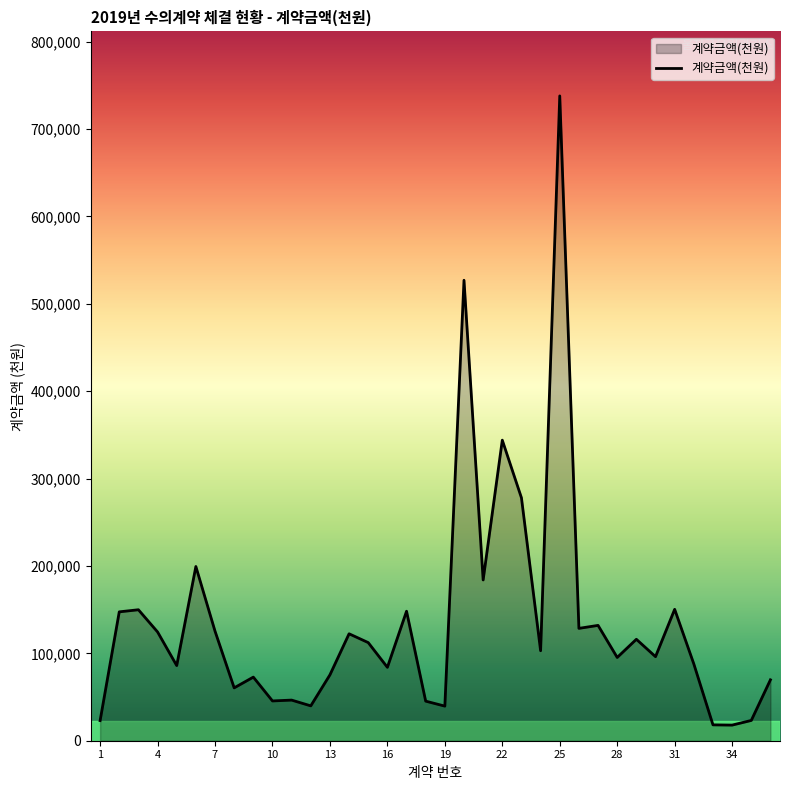

What is the difference between the maximum and minimum values?

720118